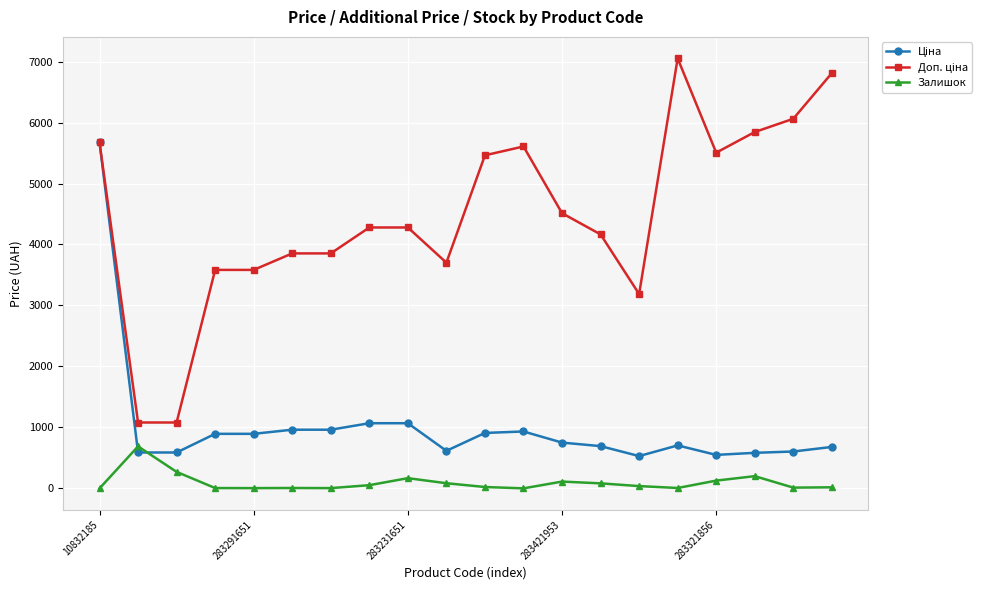

What is the value of the Залишок point at the 9th from the left?

169.0